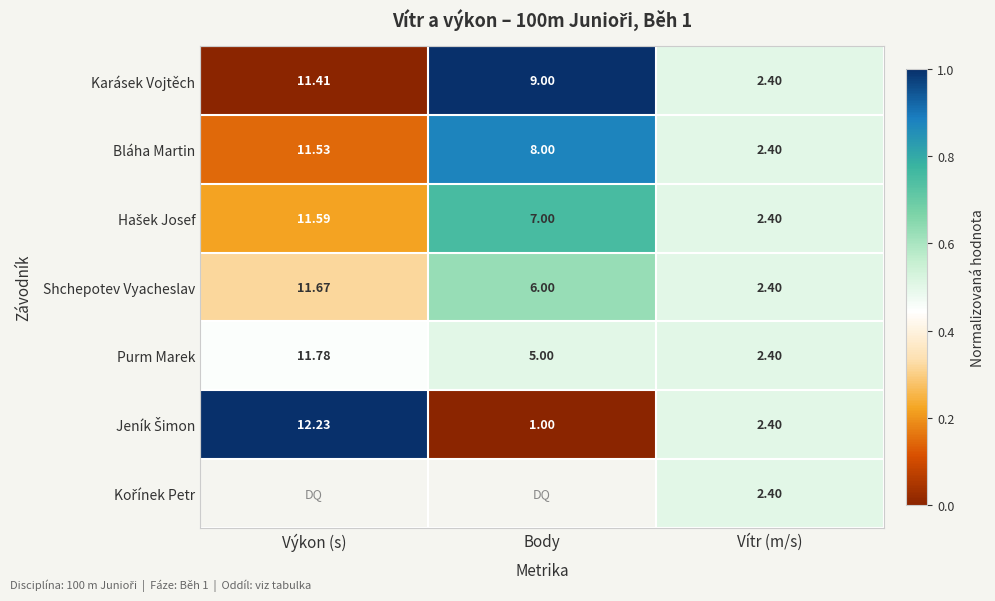

At which category does the chart reach its minimum across all series?

Výkon (s)